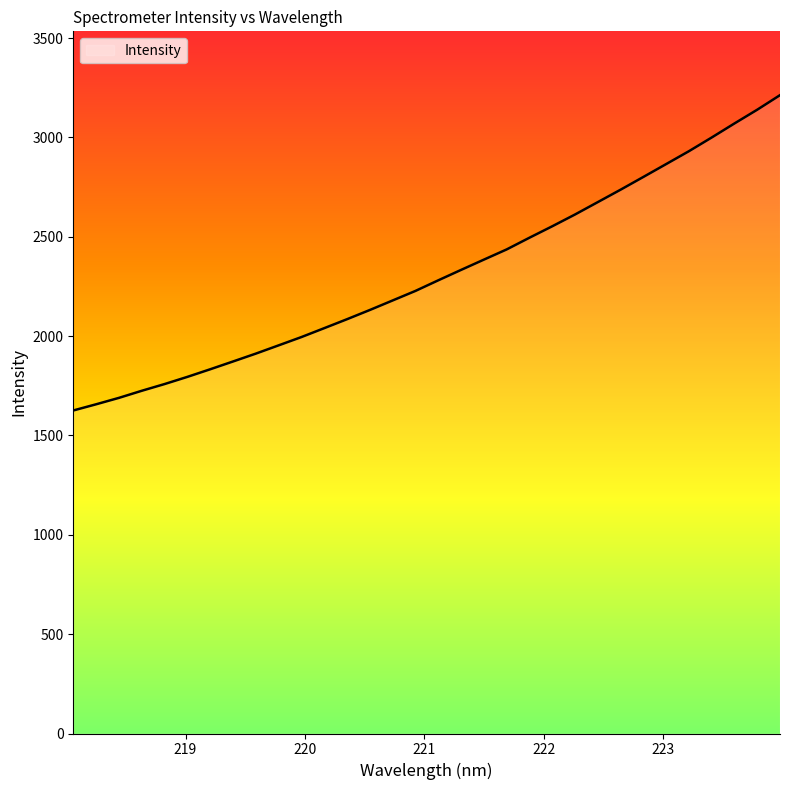

How many lines are shown in the chart?

1